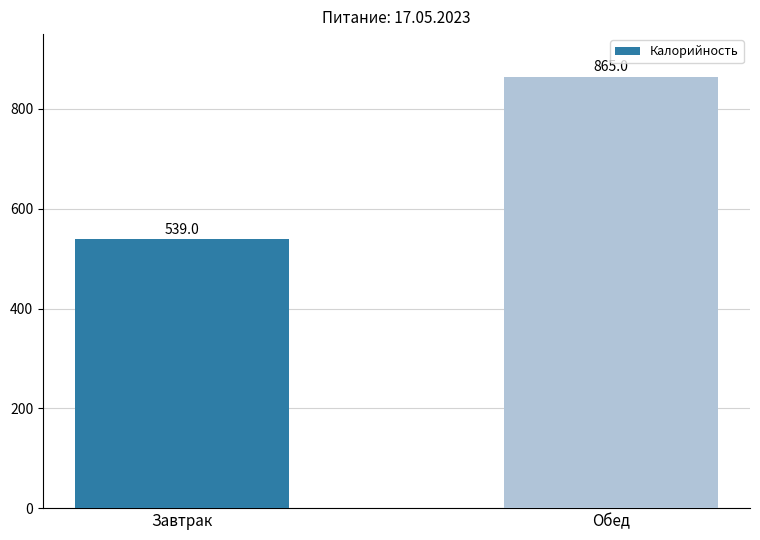

Rank the categories by value from lowest to highest.

Завтрак, Обед